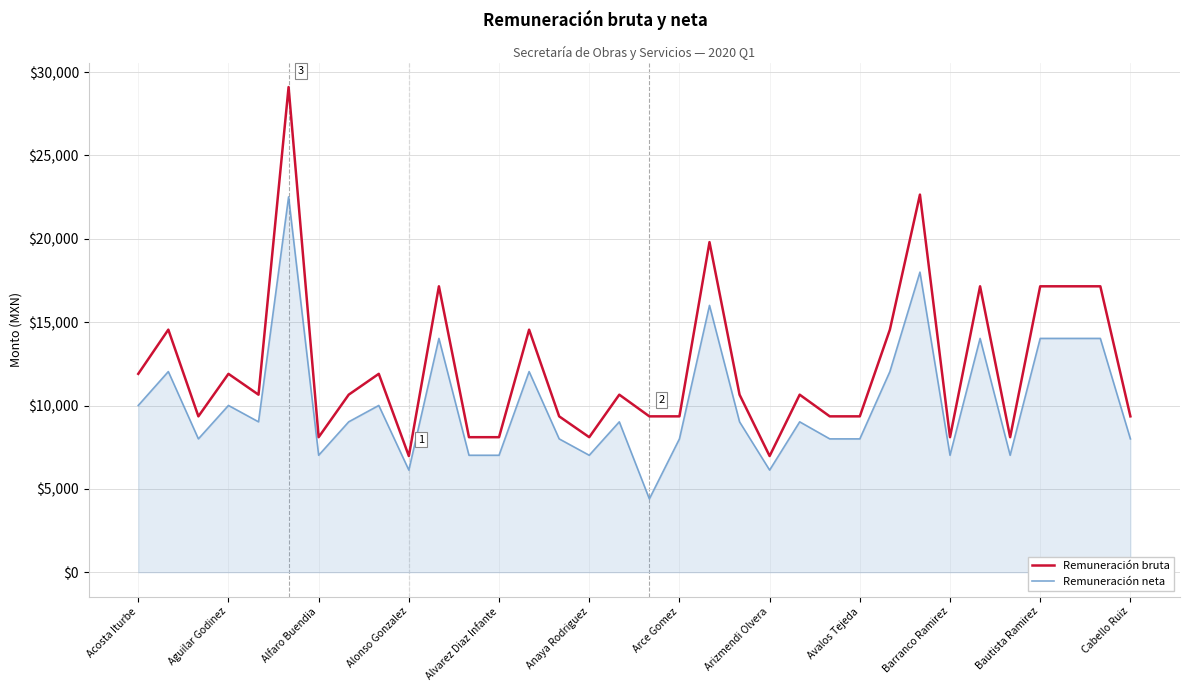

What are all the series names shown in the legend?

Remuneración bruta, Remuneración neta